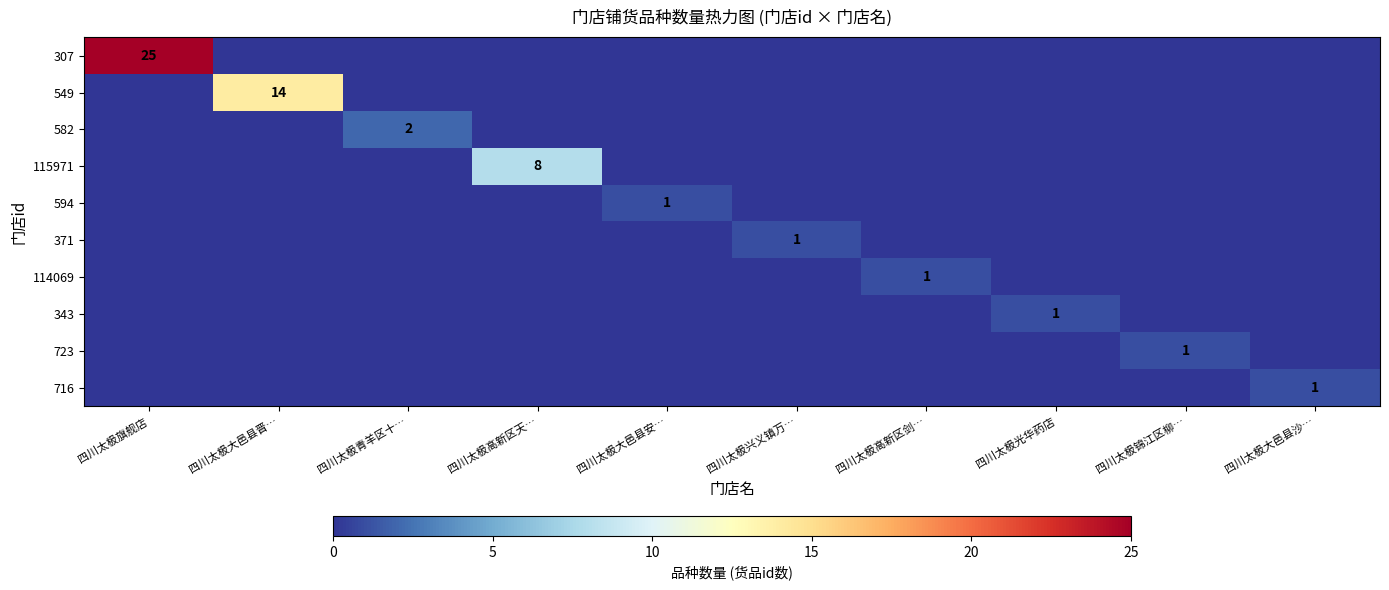

Rank the categories by 582 value from lowest to highest.

四川太极旗舰店, 四川太极大邑县晋…, 四川太极高新区天…, 四川太极大邑县安…, 四川太极兴义镇万…, 四川太极高新区剑…, 四川太极光华药店, 四川太极锦江区柳…, 四川太极大邑县沙…, 四川太极青羊区十…